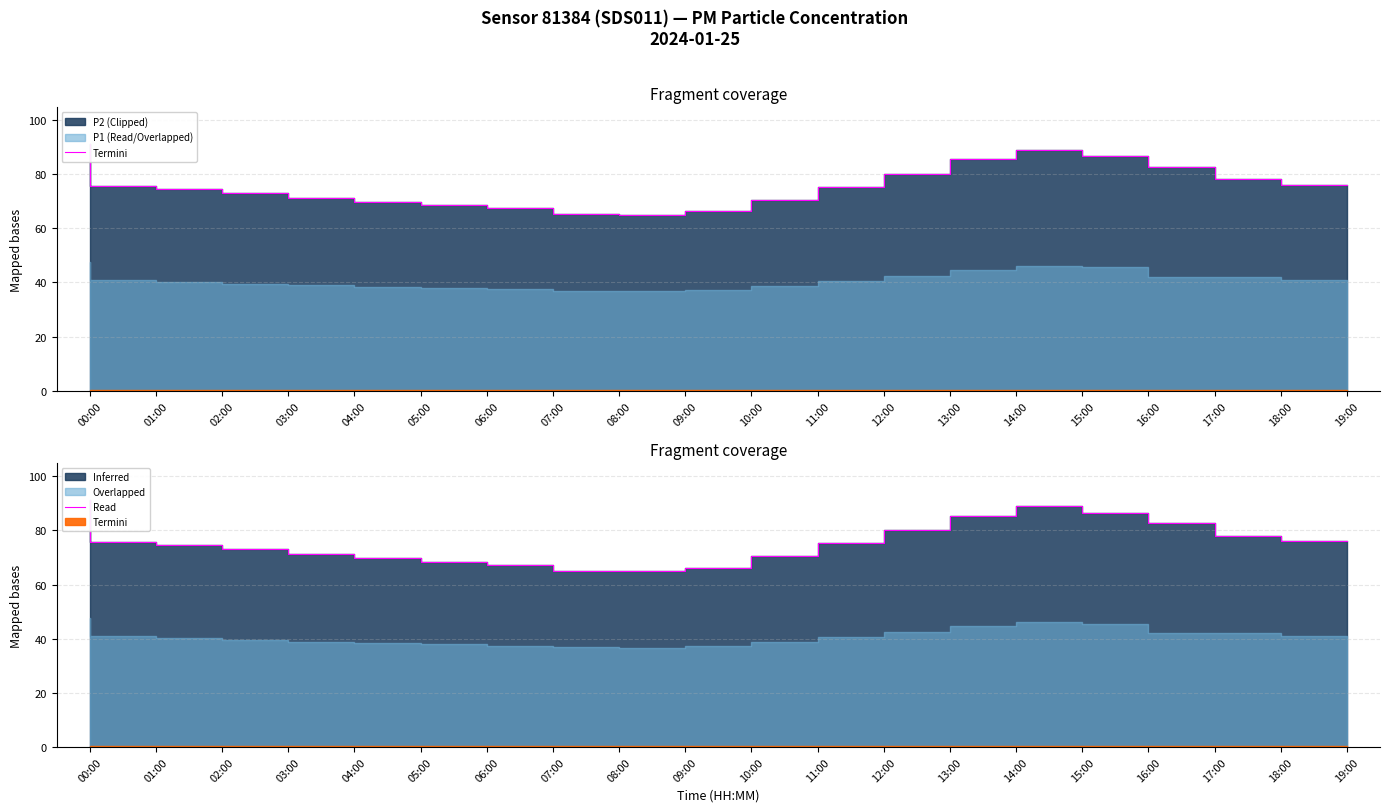

What position from the left is 14:00?

15